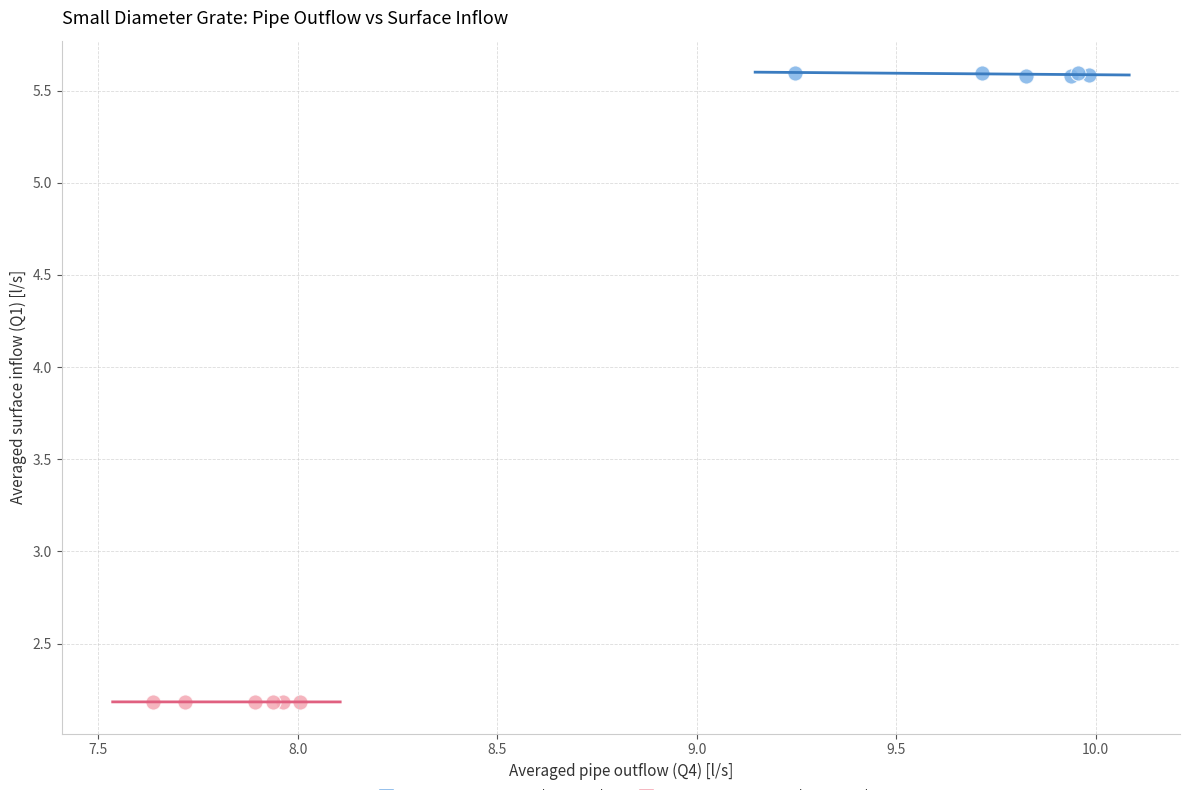

Which series reaches the maximum Y coordinate?

High Surface Inflow (SD1-SD6)